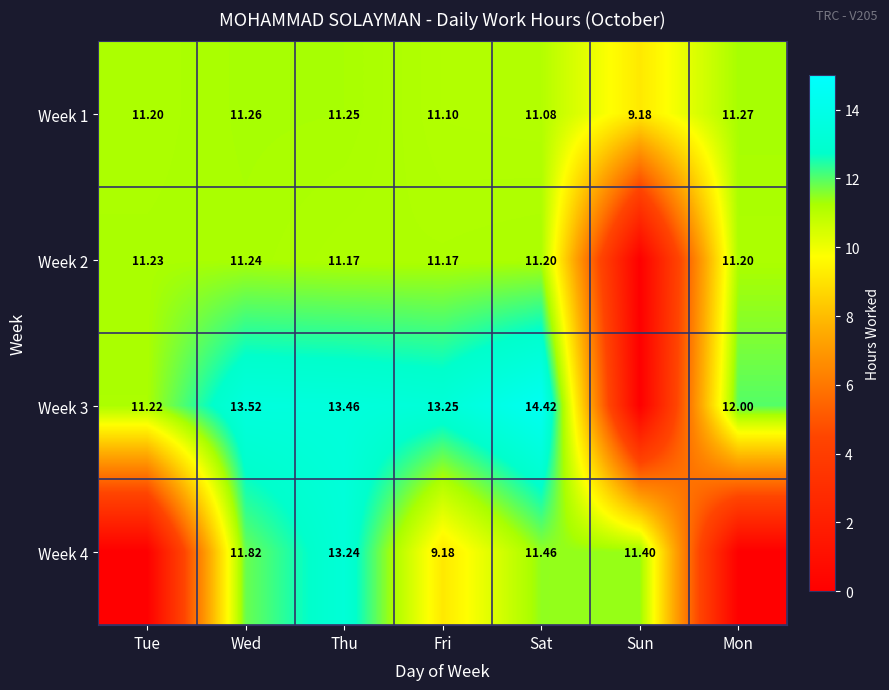

Is the value of Week 3 at Wed greater than the value of Week 1 at Sun?

Yes